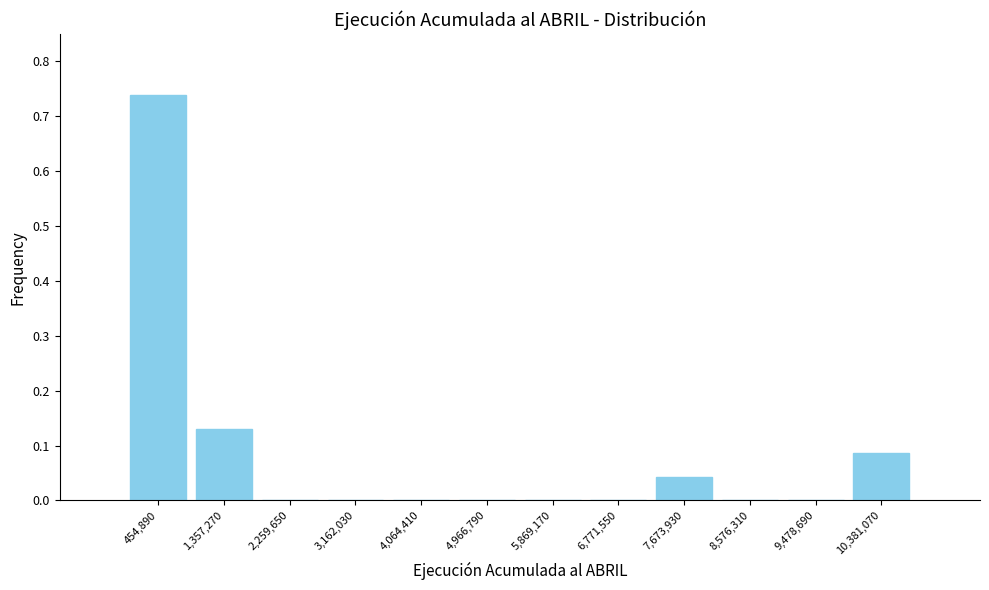

Reading left to right, list every bar in this chart as the range it spans on the x-axis followed by its height. Neither the bar edges nor the heights are printed on the chart, so give them approximately, as read against the axes.

0 to 900000: 0.74
900000 to 1800000: 0.13
1800000 to 2700000: 0
2700000 to 3600000: 0
3600000 to 4500000: 0
4500000 to 5400000: 0
5400000 to 6300000: 0
6300000 to 7200000: 0
7200000 to 8100000: 0.04
8100000 to 9000000: 0
9000000 to 9900000: 0
9900000 to 10800000: 0.09